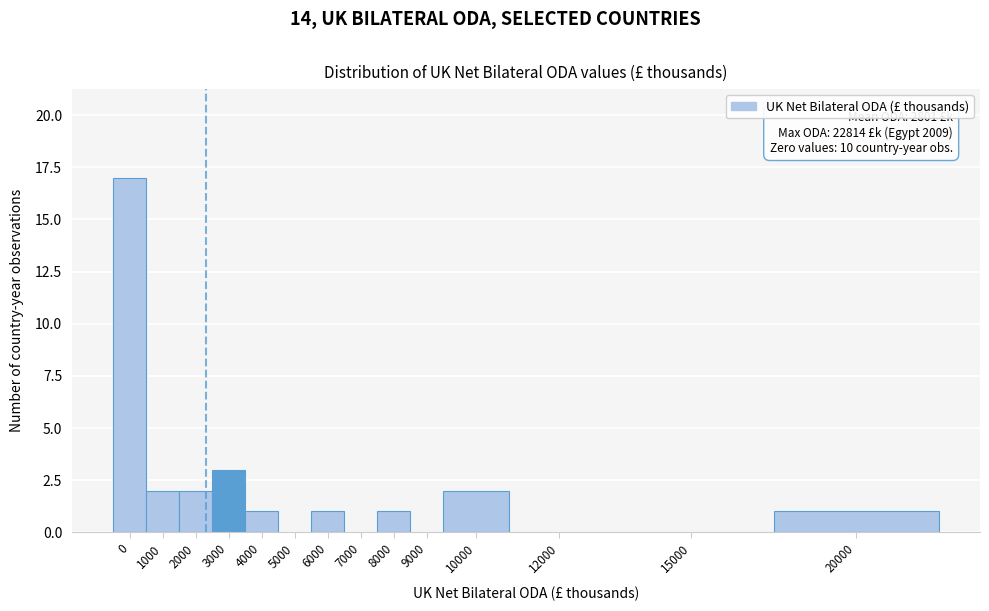

Reading left to right, what are all the values shown in this chart?

0=17	1000=2	2000=2	3000=3	4000=1	5000=0	6000=1	7000=0	8000=1	9000=0	10000=2	12000=0	15000=0	20000=1